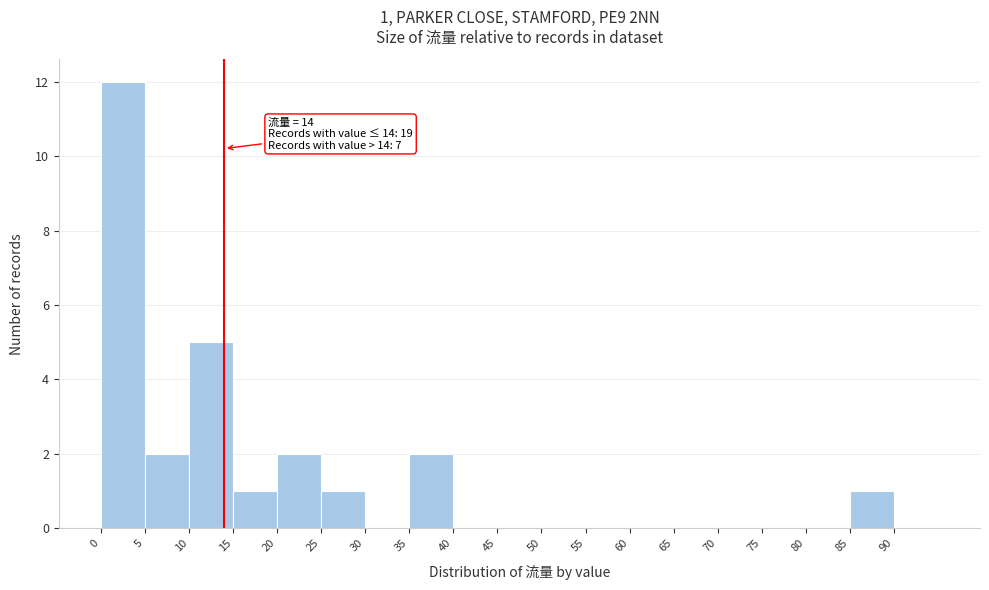

Which range on the x-axis has the tallest bar?

0 to 5